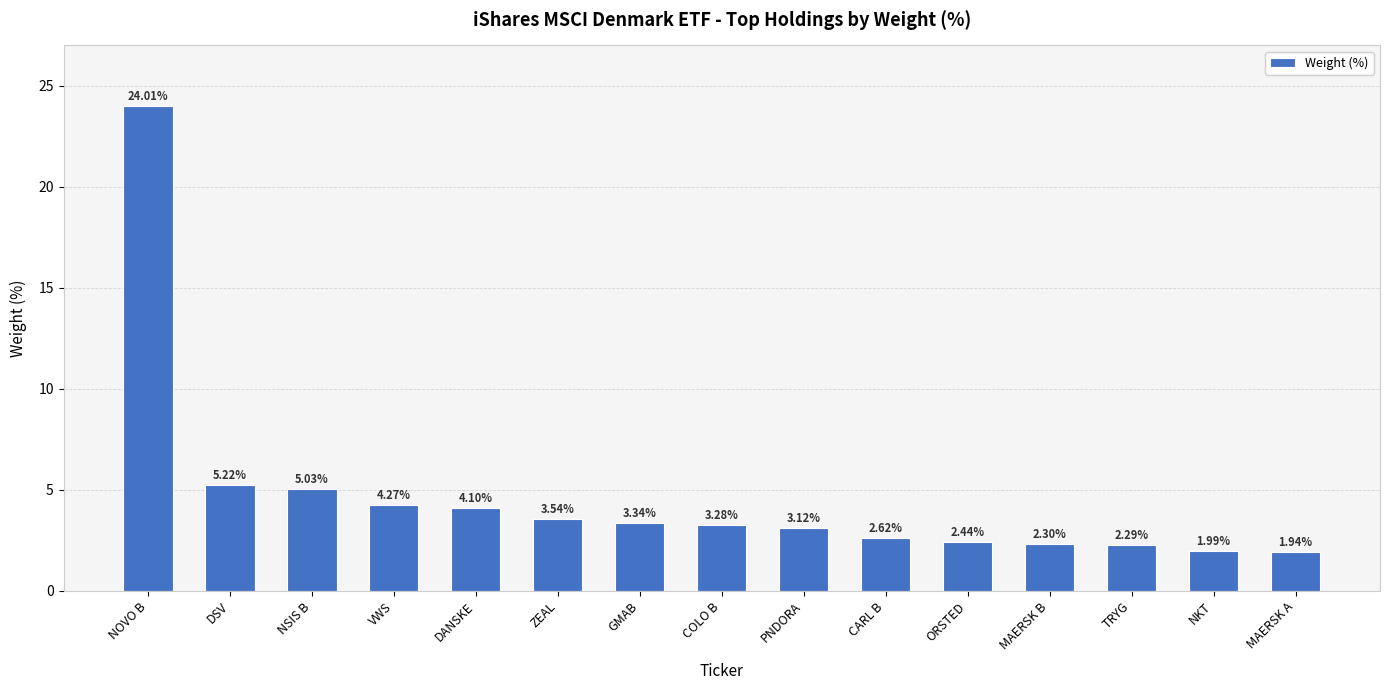

How many bars are there in total?

15